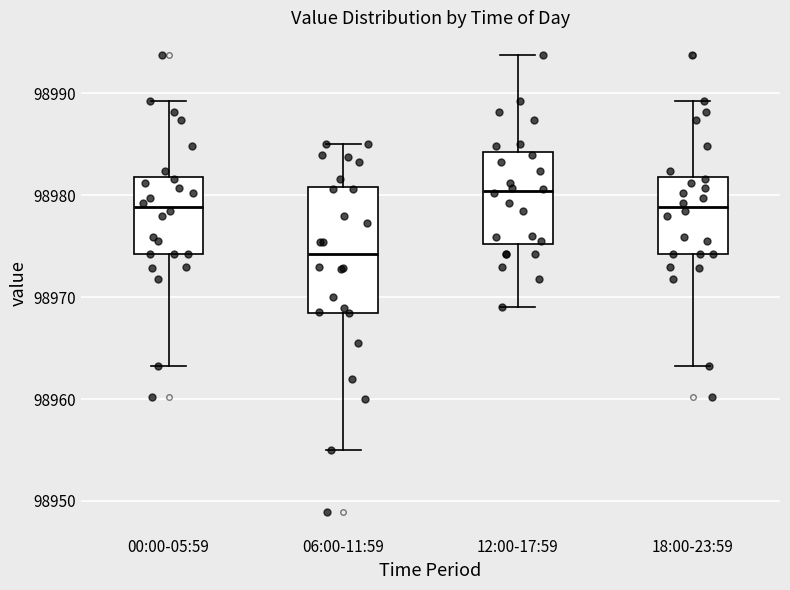

Reading left to right, transcribe this box plot: for each box, give where its median line is, the range the box spans, and where its two whiskers end, as read against the y-axis. The values are not printed on the chart, so give them approximately, as read against the axis.

00:00-05:59: median 98979, box 98974 to 98982, whiskers 98963 to 98989
06:00-11:59: median 98974, box 98968 to 98981, whiskers 98955 to 98985
12:00-17:59: median 98980, box 98975 to 98984, whiskers 98969 to 98994
18:00-23:59: median 98979, box 98974 to 98982, whiskers 98963 to 98989